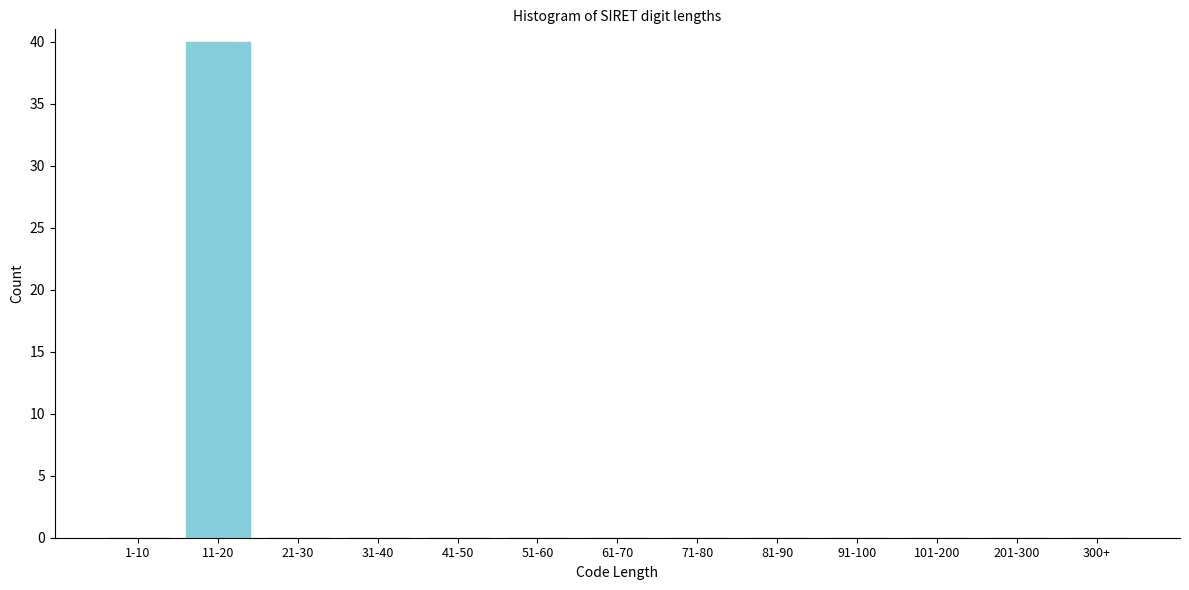

Reading left to right, list all the values displayed in this chart.

1-10=0	11-20=40	21-30=0	31-40=0	41-50=0	51-60=0	61-70=0	71-80=0	81-90=0	91-100=0	101-200=0	201-300=0	300+=0